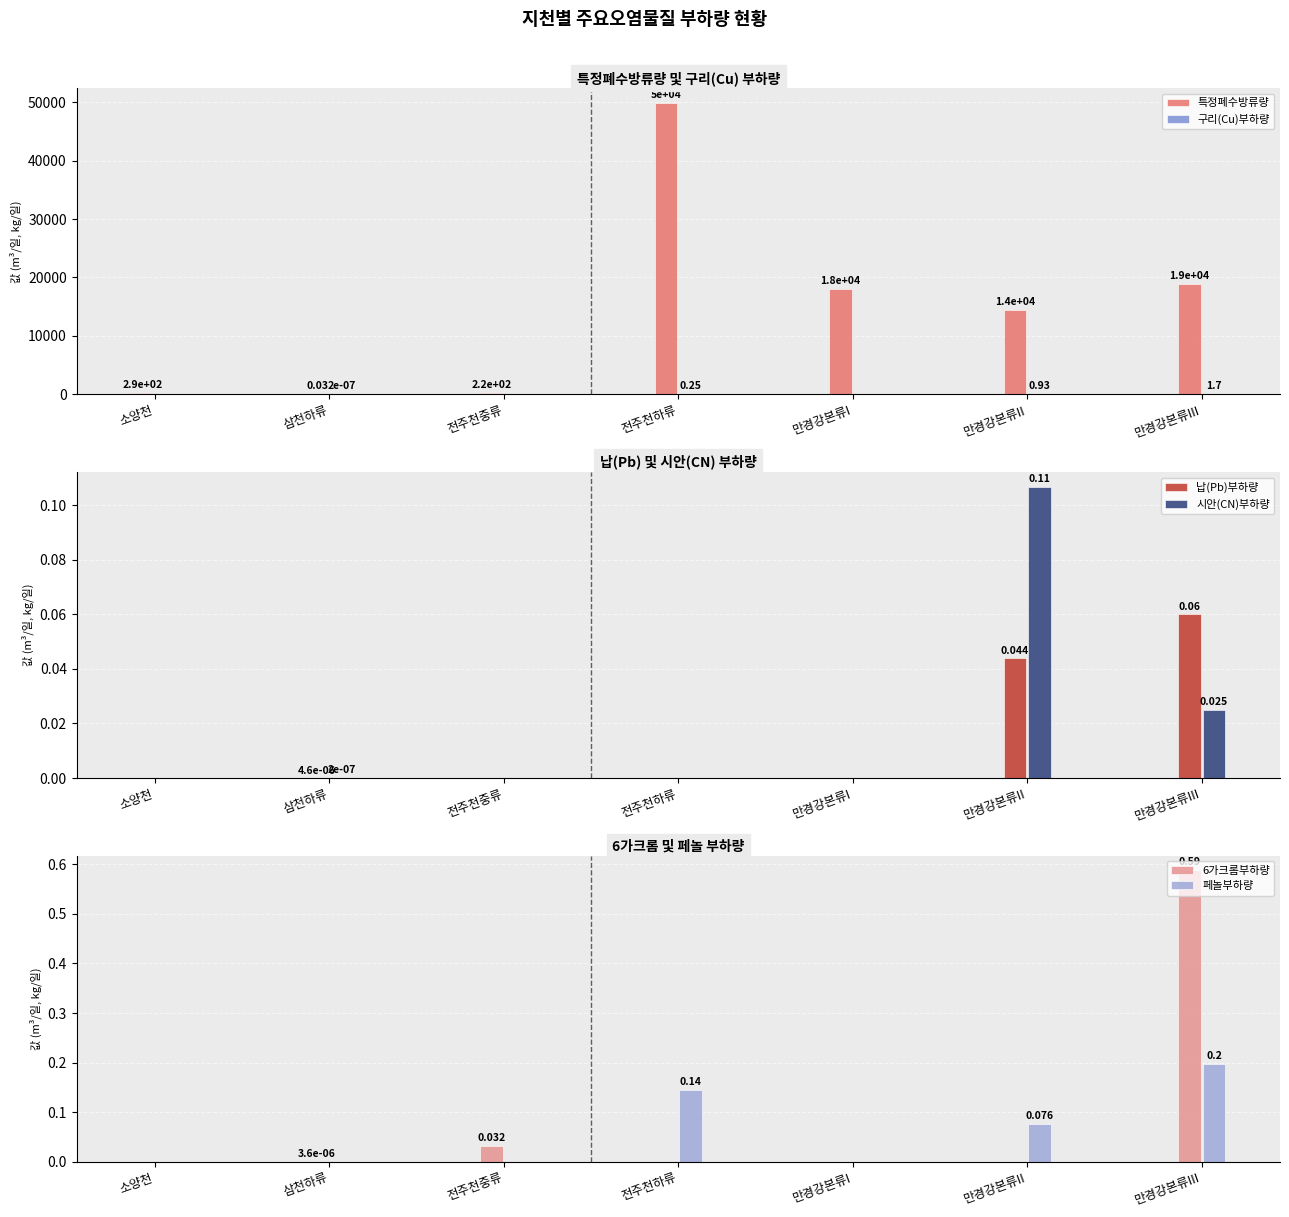

What is the spread (max minus min) of values at 전주천하류?

49875.8